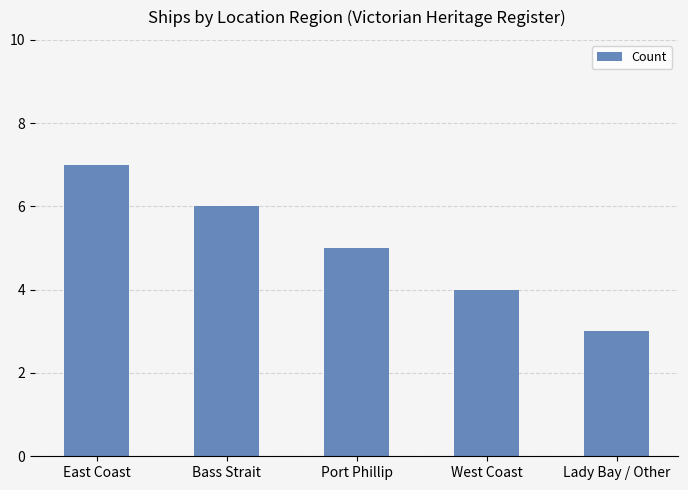

Which label corresponds to the largest value in the chart?

East Coast